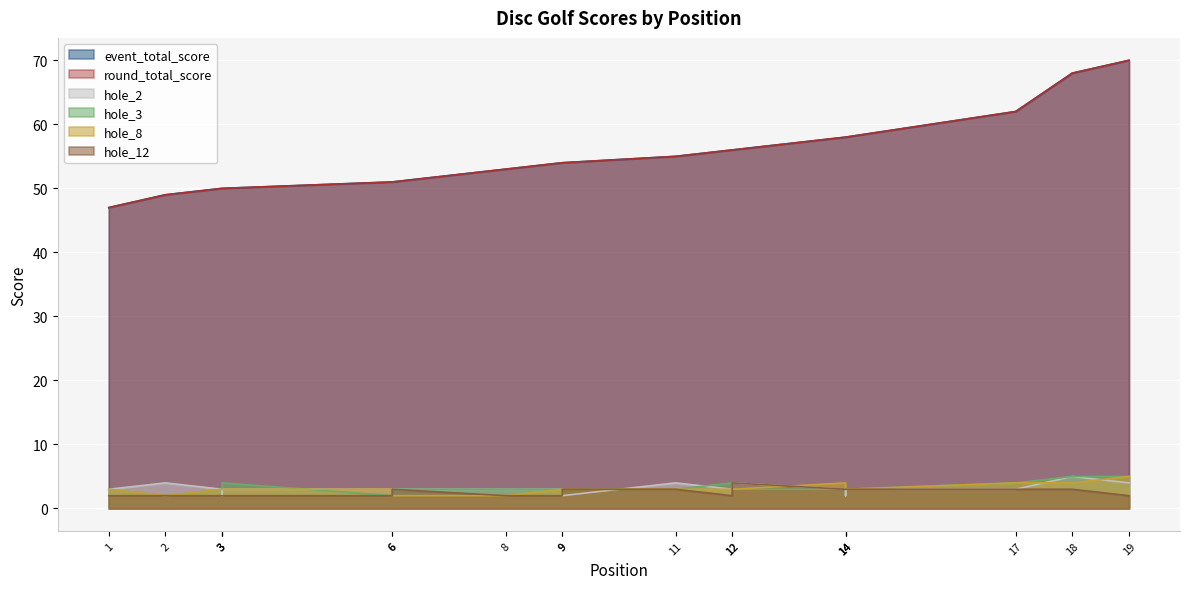

Between 3 and 14, which is larger?

14